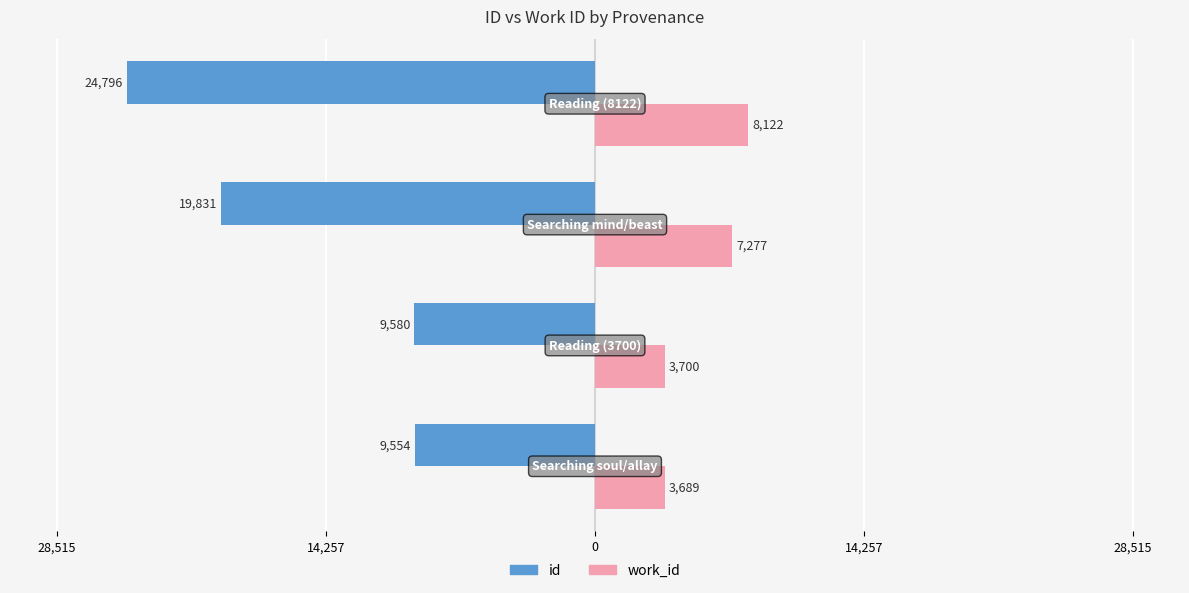

What are all the series names shown in the legend?

id, work_id